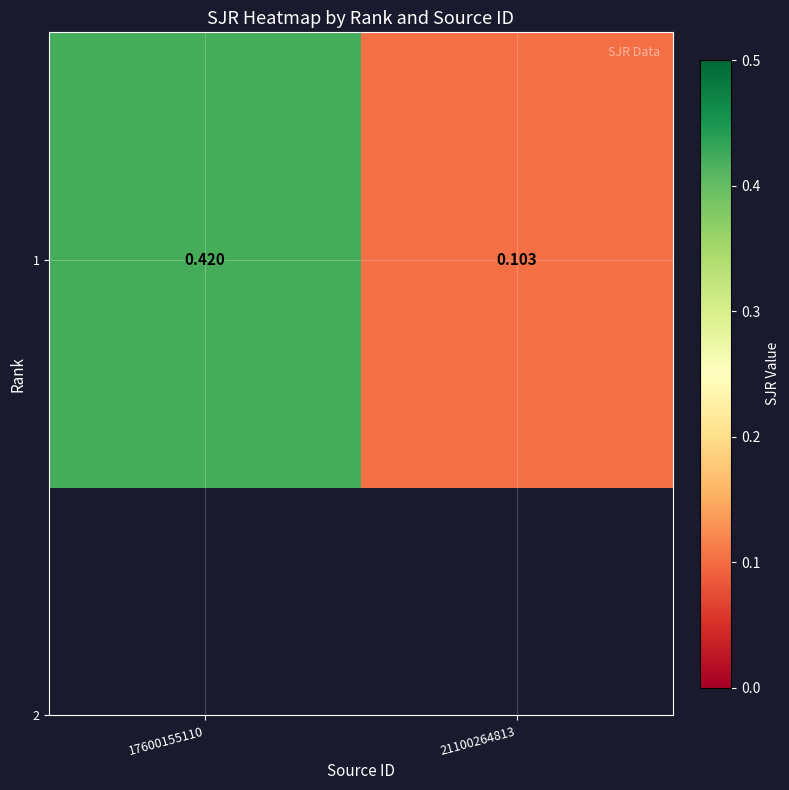

At which category does the chart reach its peak across all series?

17600155110